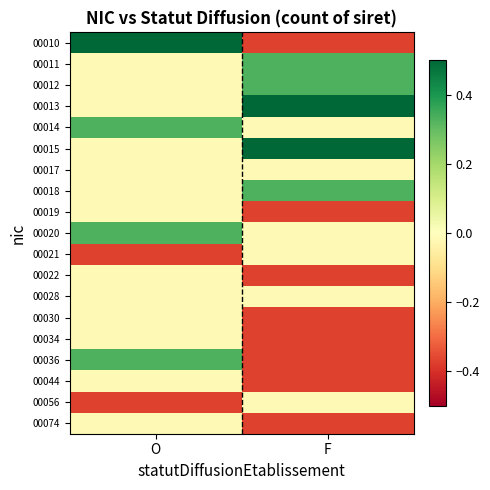

Which series changed the most between O and F?

00010